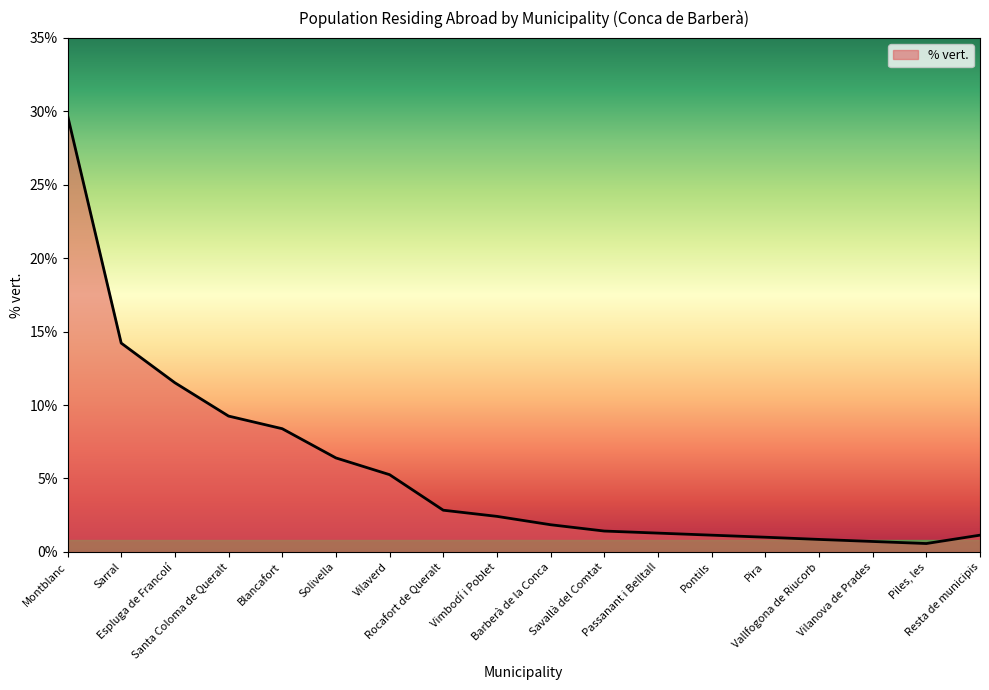

True or false: the data shows 11.8 at Blancafort.

False